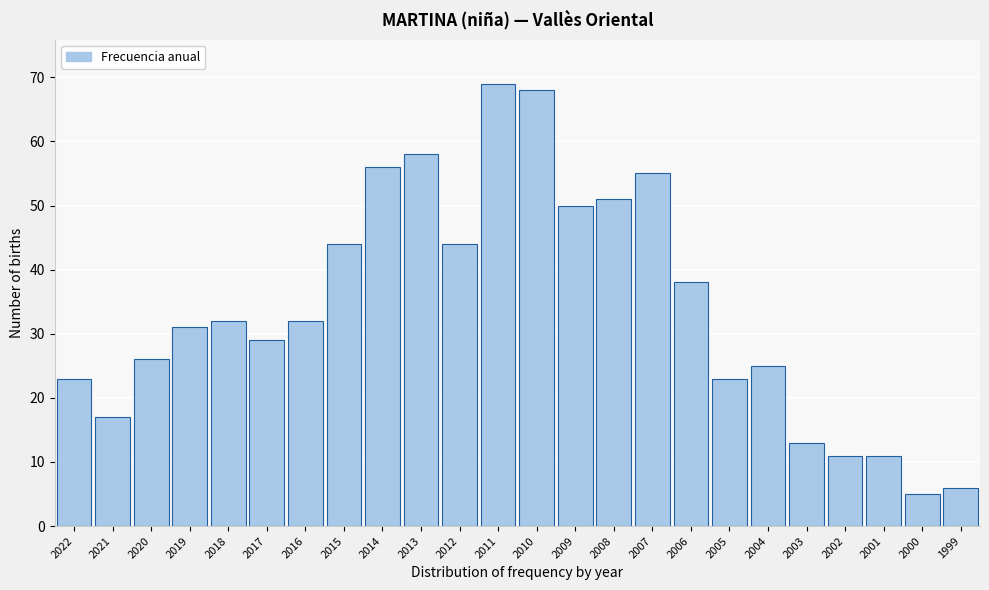

Reading left to right, what are all the values shown in this chart?

23	17	26	31	32	29	32	44	56	58	44	69	68	50	51	55	38	23	25	13	11	11	5	6